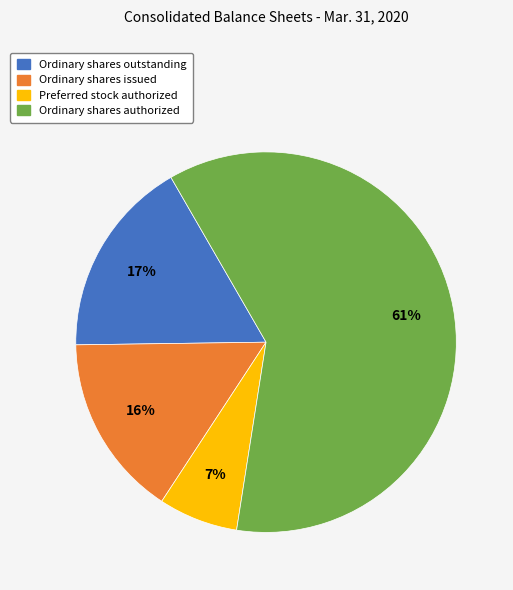

To the nearest percent, what portion does Ordinary shares issued represent?

16%